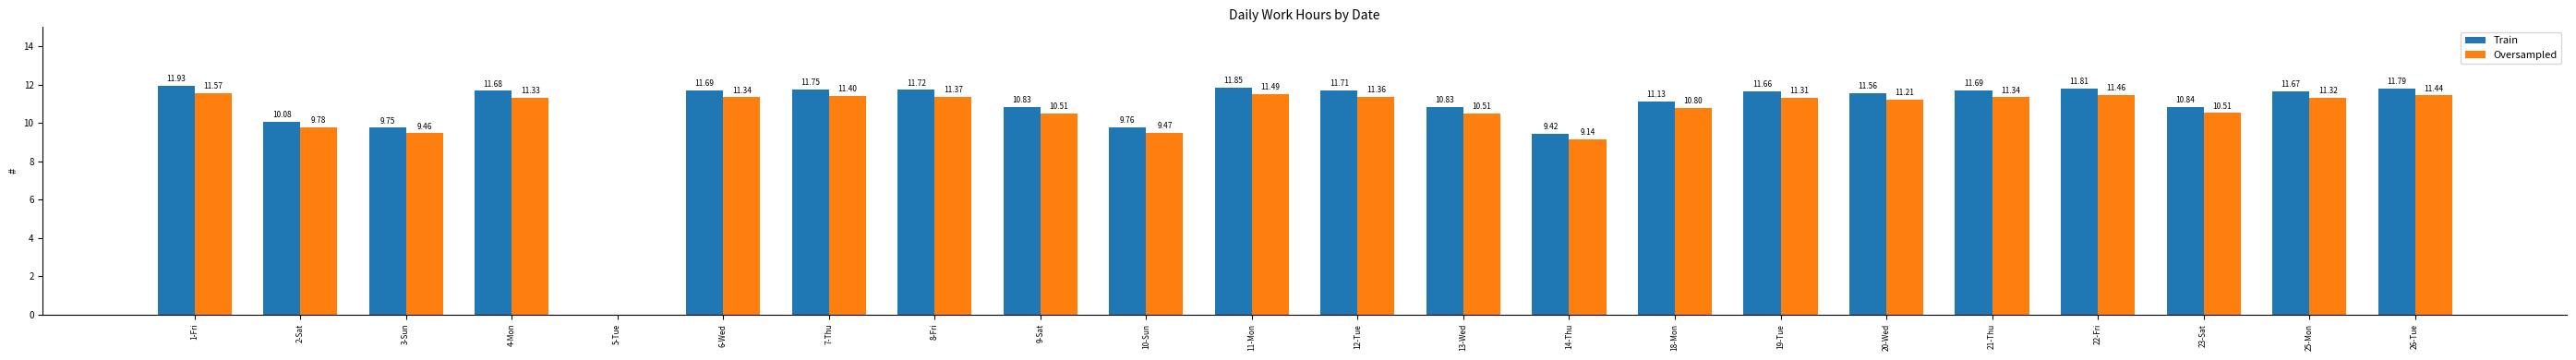

Which series has the largest total across all categories?

Train